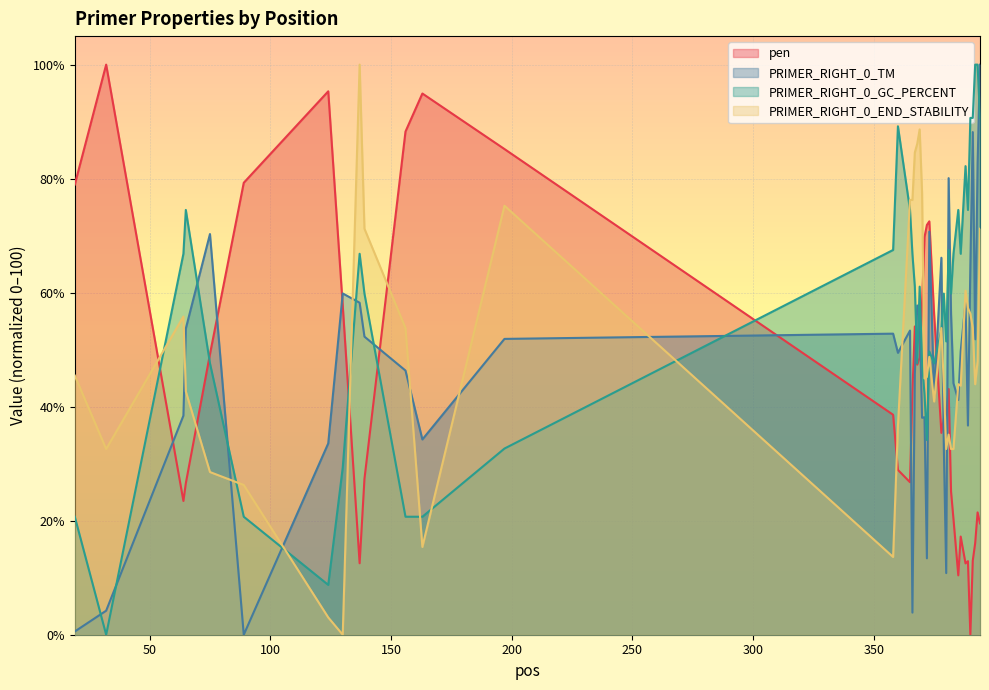

What is the maximum value for PRIMER_RIGHT_0_TM?

100.0